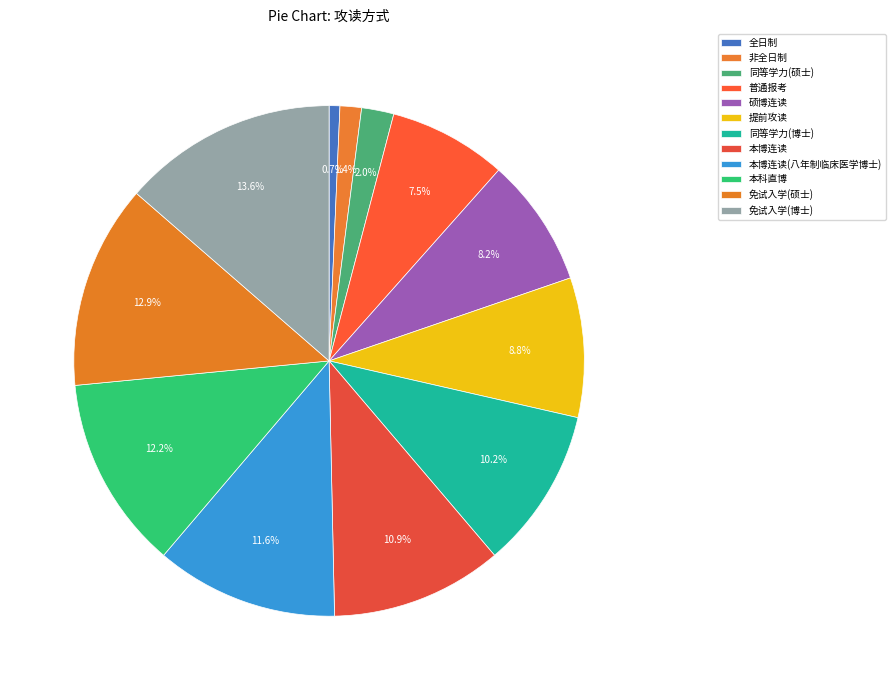

To the nearest percent, what is the average slice percentage?

8%